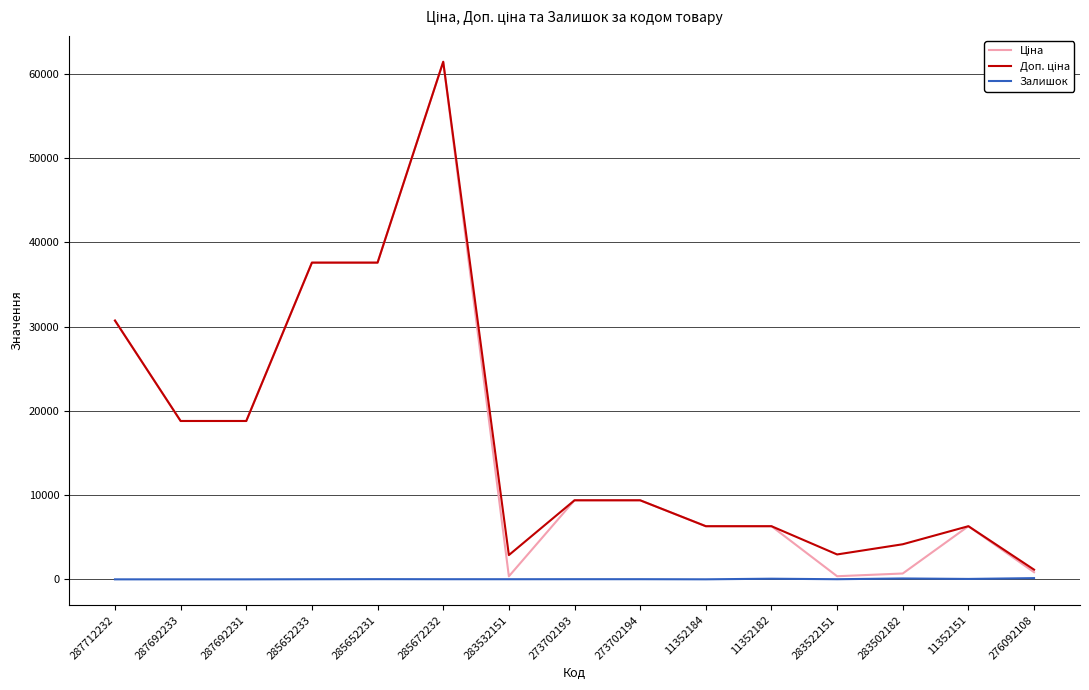

The Залишок series shows 49.0 at 11352151. True or false?

True